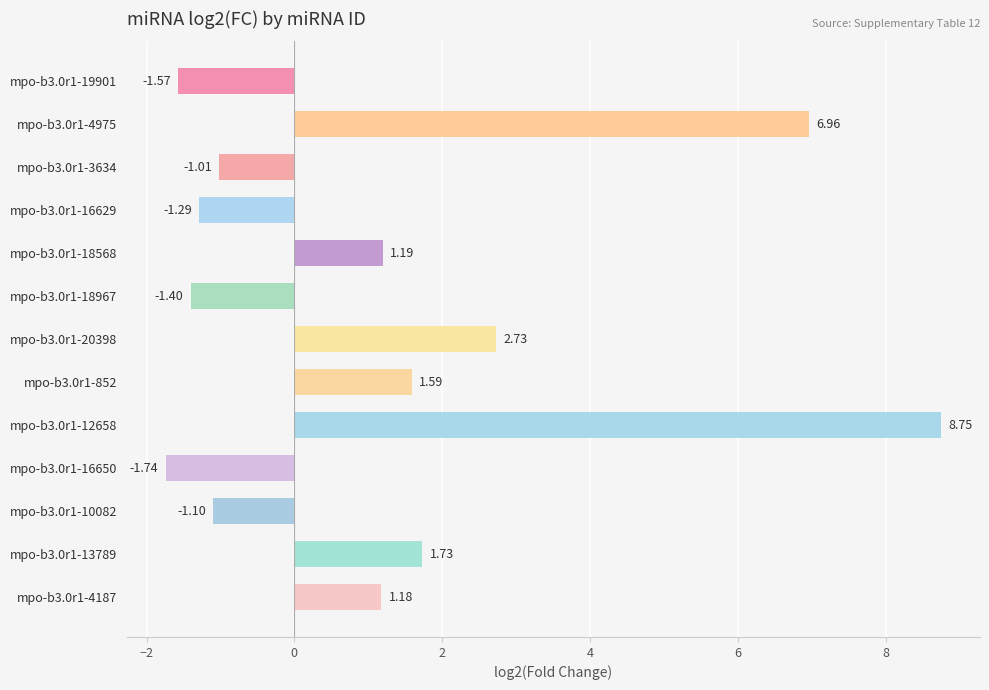

List the labels in order of value, largest first.

mpo-b3.0r1-12658, mpo-b3.0r1-4975, mpo-b3.0r1-20398, mpo-b3.0r1-13789, mpo-b3.0r1-852, mpo-b3.0r1-18568, mpo-b3.0r1-4187, mpo-b3.0r1-3634, mpo-b3.0r1-10082, mpo-b3.0r1-16629, mpo-b3.0r1-18967, mpo-b3.0r1-19901, mpo-b3.0r1-16650